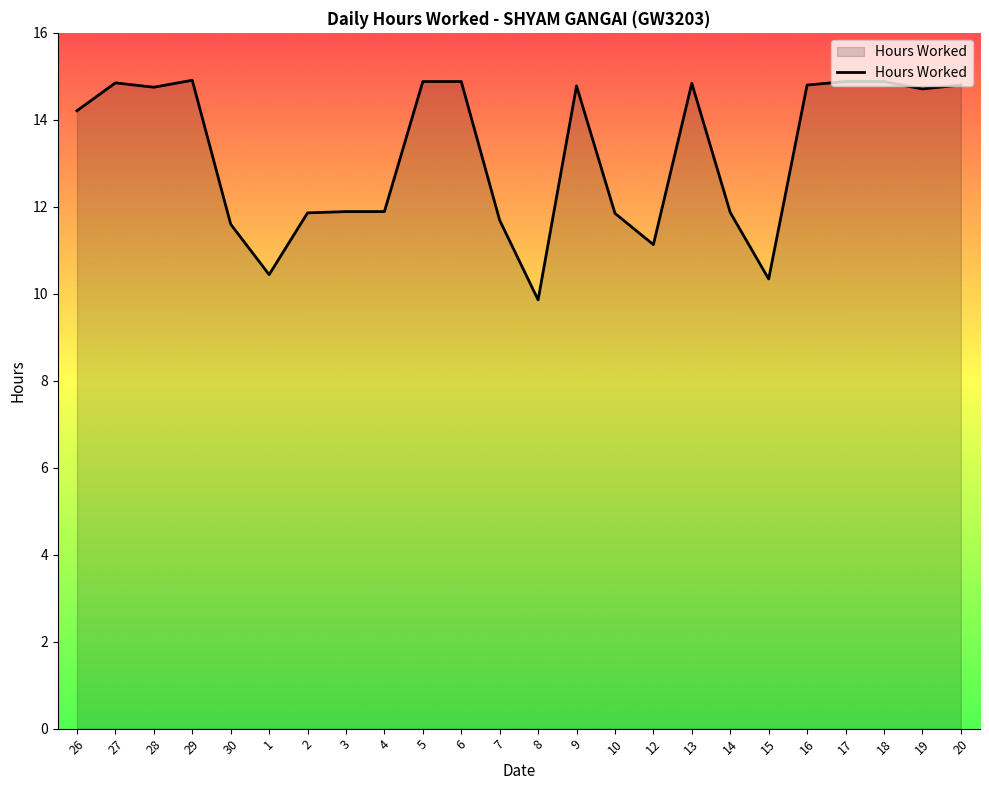

What position from the right is 17?

4